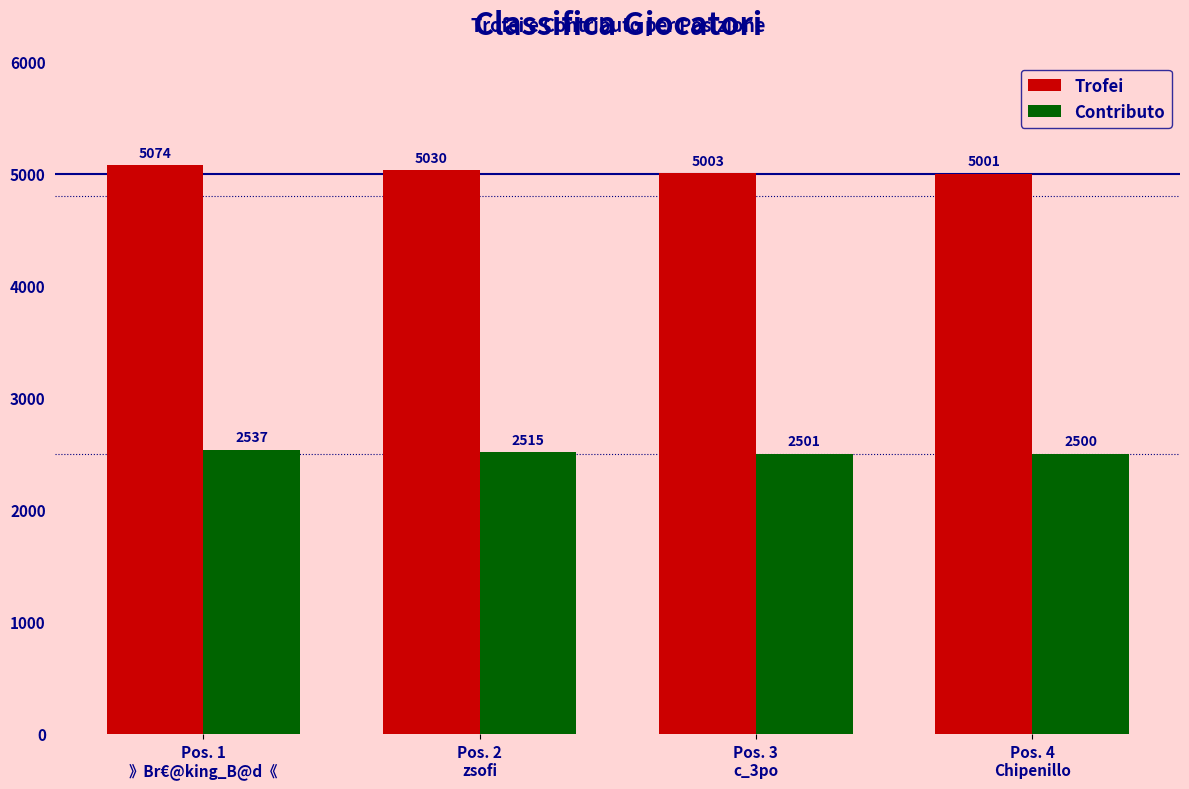

How many data points does each series have?

4